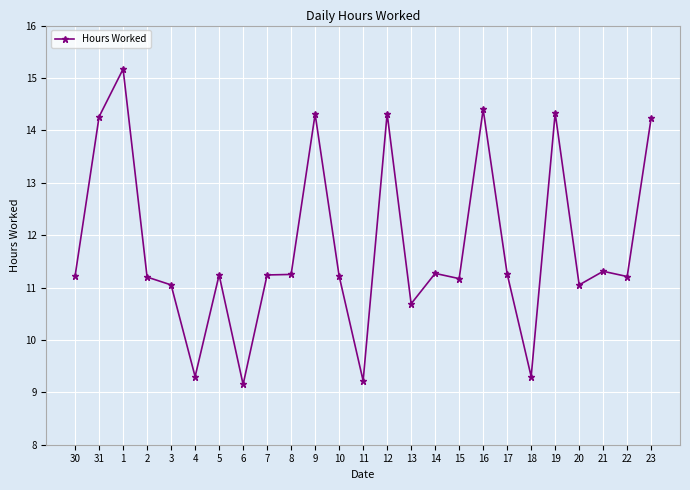

What is the ratio of the value at 16 to the value at 13?

1.3